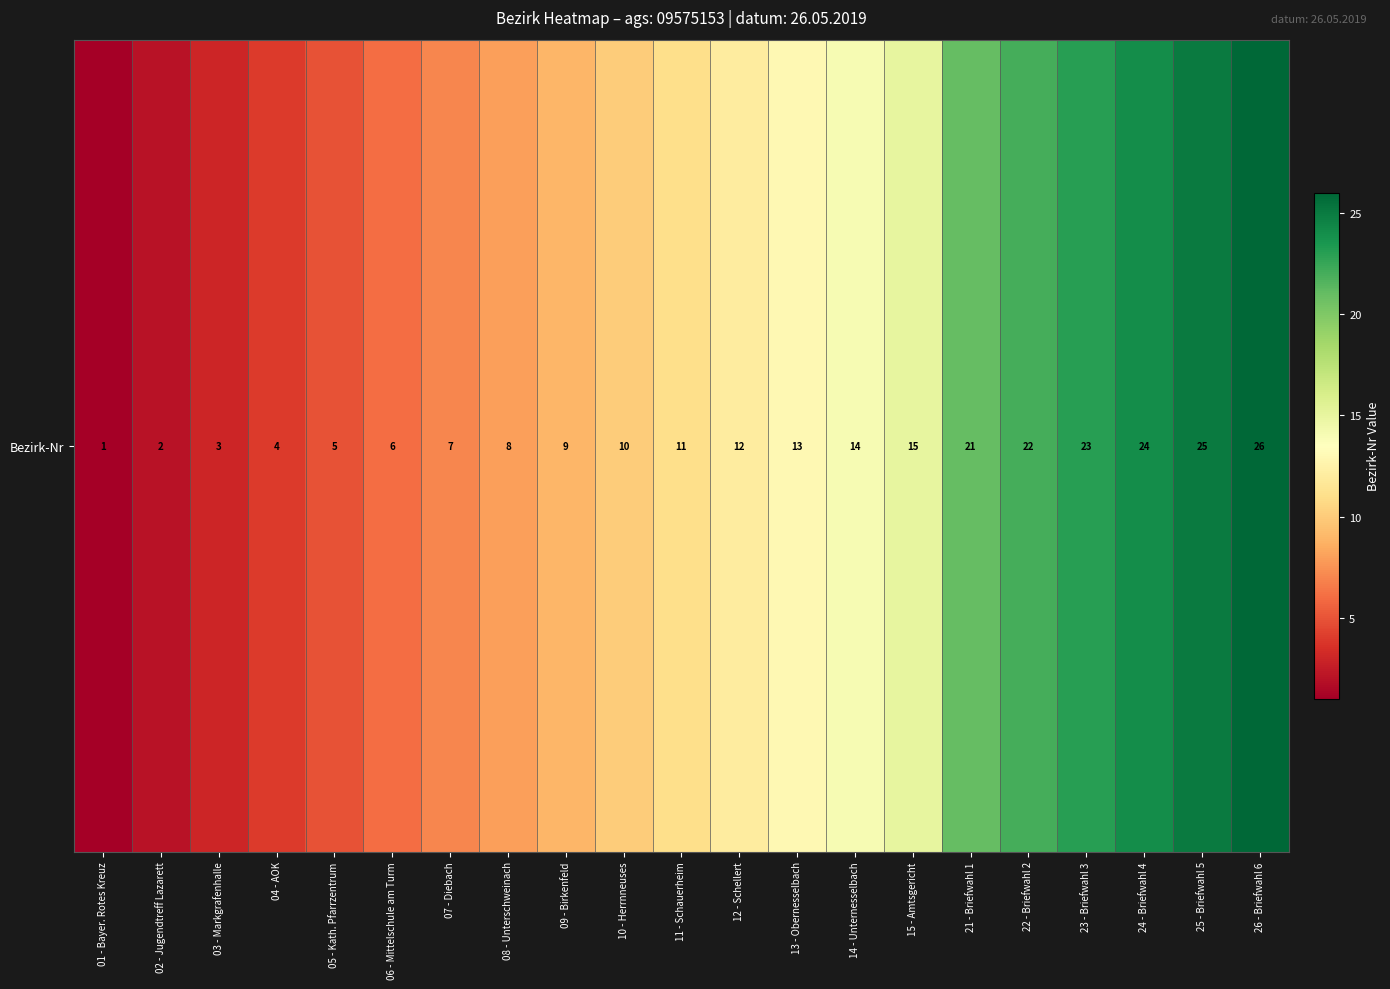

Is it true that the value at 25 - Briefwahl 5 is 25?

True